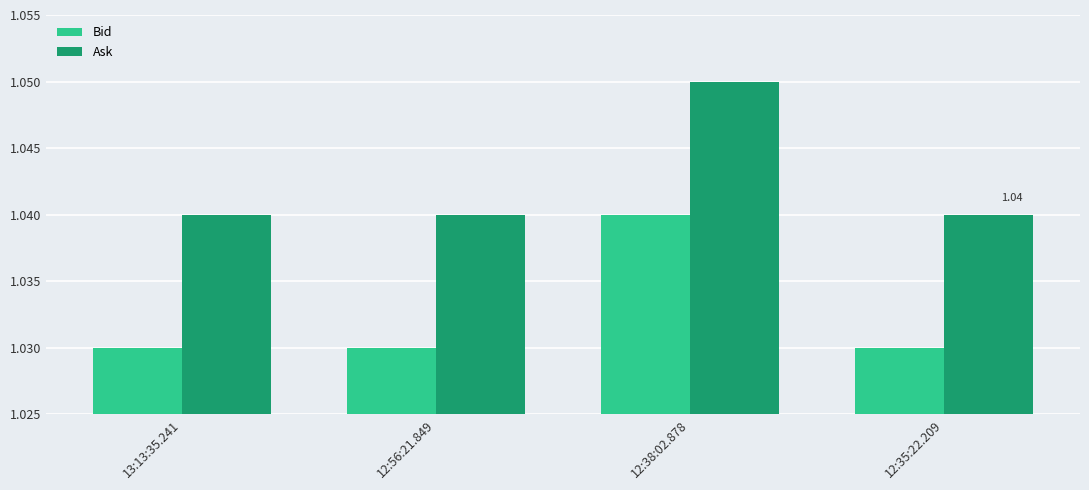

What is the sum of all Bid values?

4.1